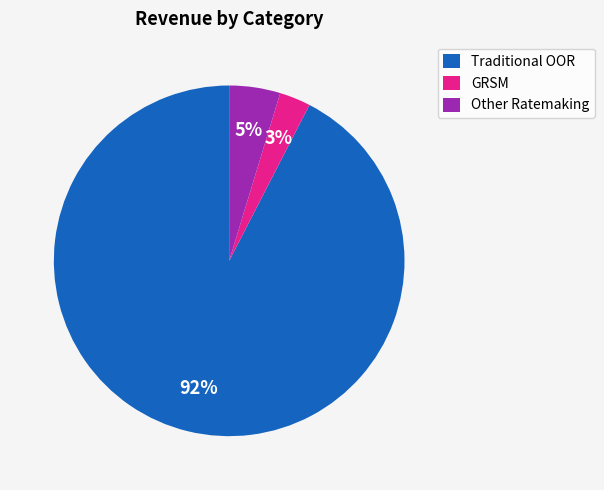

The Traditional OOR slice represents 92% of the pie. True or false?

True